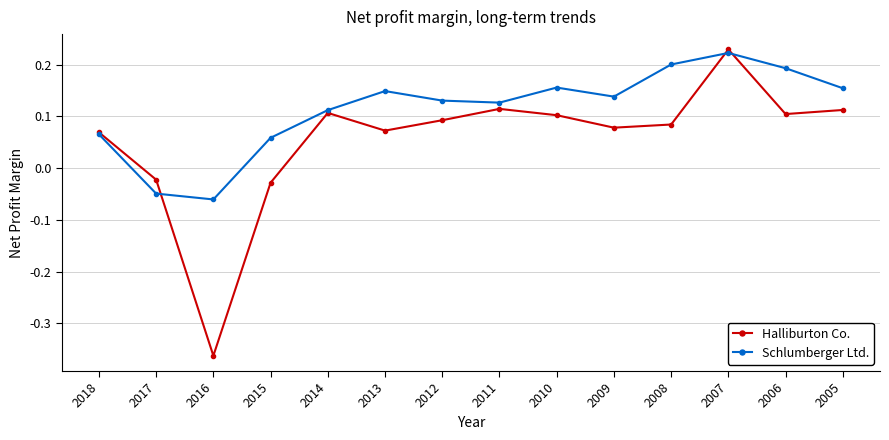

Which series has the largest total across all categories?

Schlumberger Ltd.